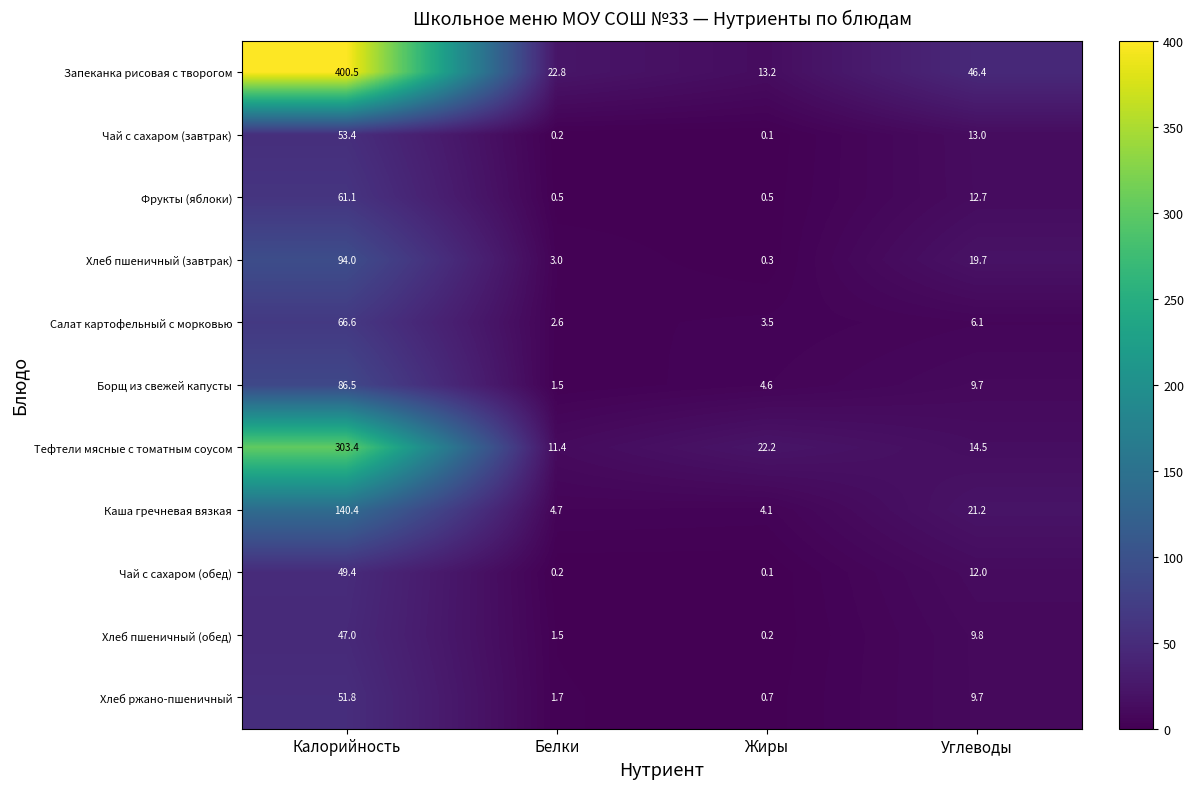

List the labels in order of Салат картофельный с морковью value, smallest first.

Белки, Жиры, Углеводы, Калорийность